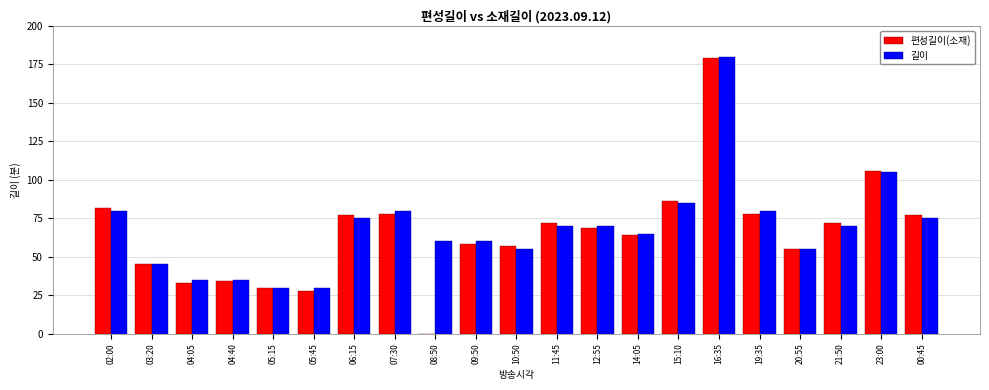

Which series has the largest total across all categories?

길이